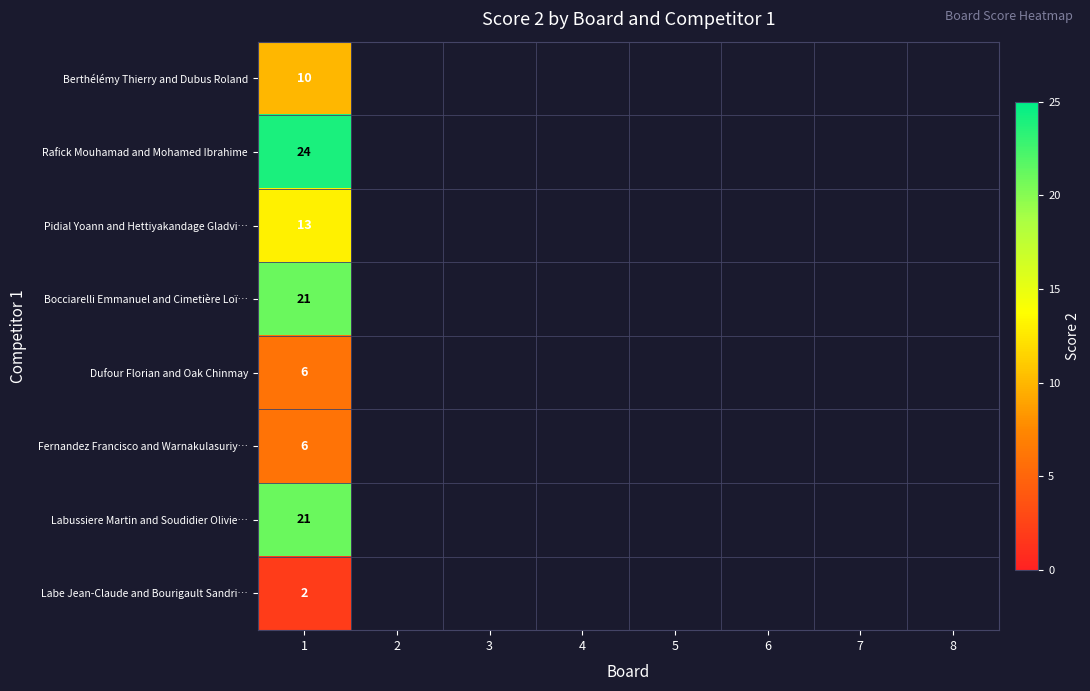

Is it true that Labe Jean-Claude and Bourigault Sandri… equals 2 at 1?

True